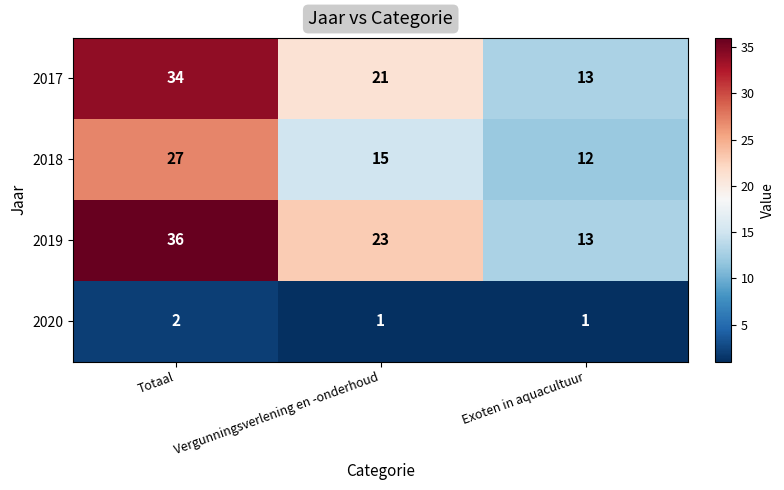

Reading left to right, transcribe all the data shown in this chart.

2017: Totaal=34	Vergunningsverlening en -onderhoud=21	Exoten in aquacultuur=13
2018: Totaal=27	Vergunningsverlening en -onderhoud=15	Exoten in aquacultuur=12
2019: Totaal=36	Vergunningsverlening en -onderhoud=23	Exoten in aquacultuur=13
2020: Totaal=2	Vergunningsverlening en -onderhoud=1	Exoten in aquacultuur=1